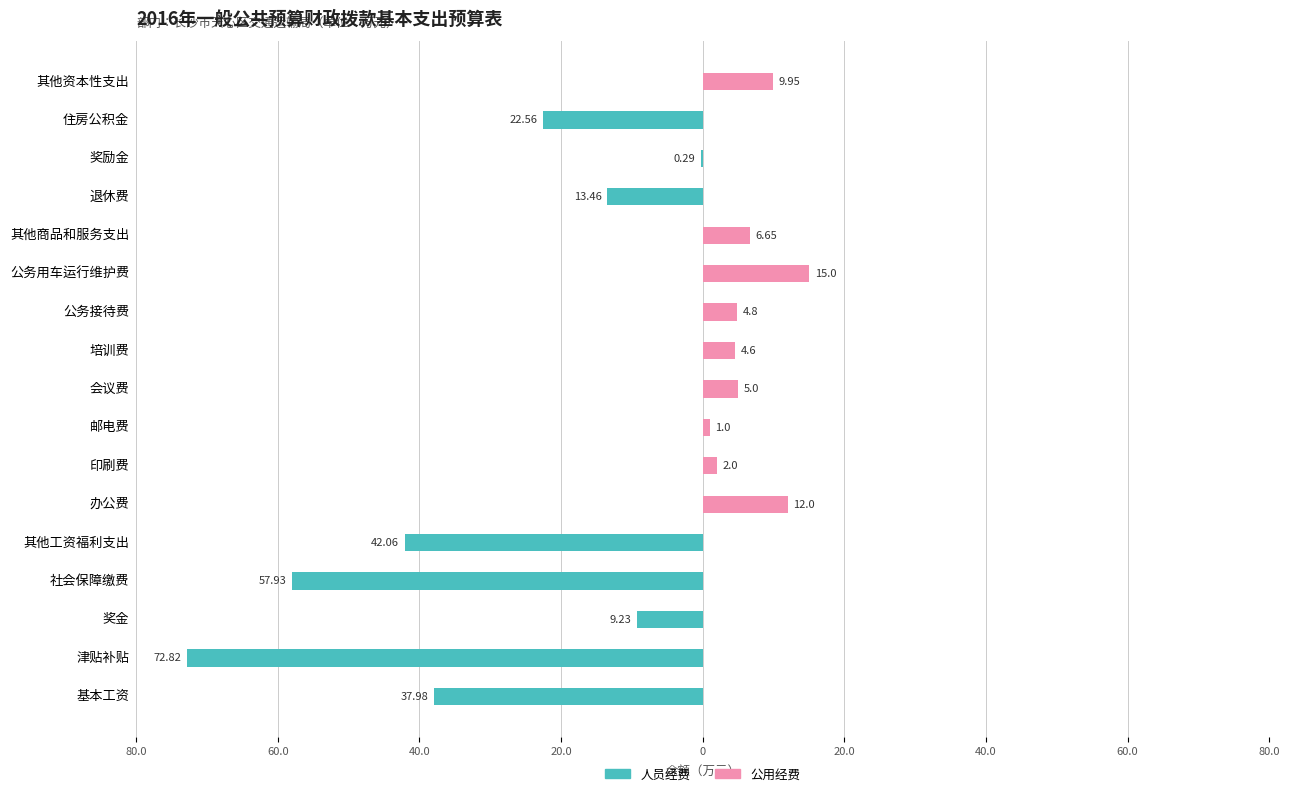

List the series in order of their peak value, lowest first.

人员经费, 公用经费